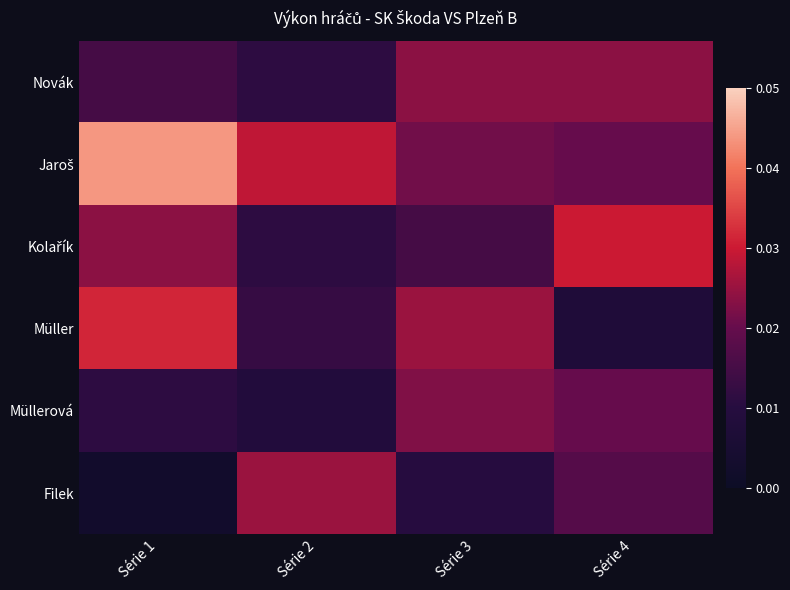

Which series has the largest total across all categories?

Jaroš